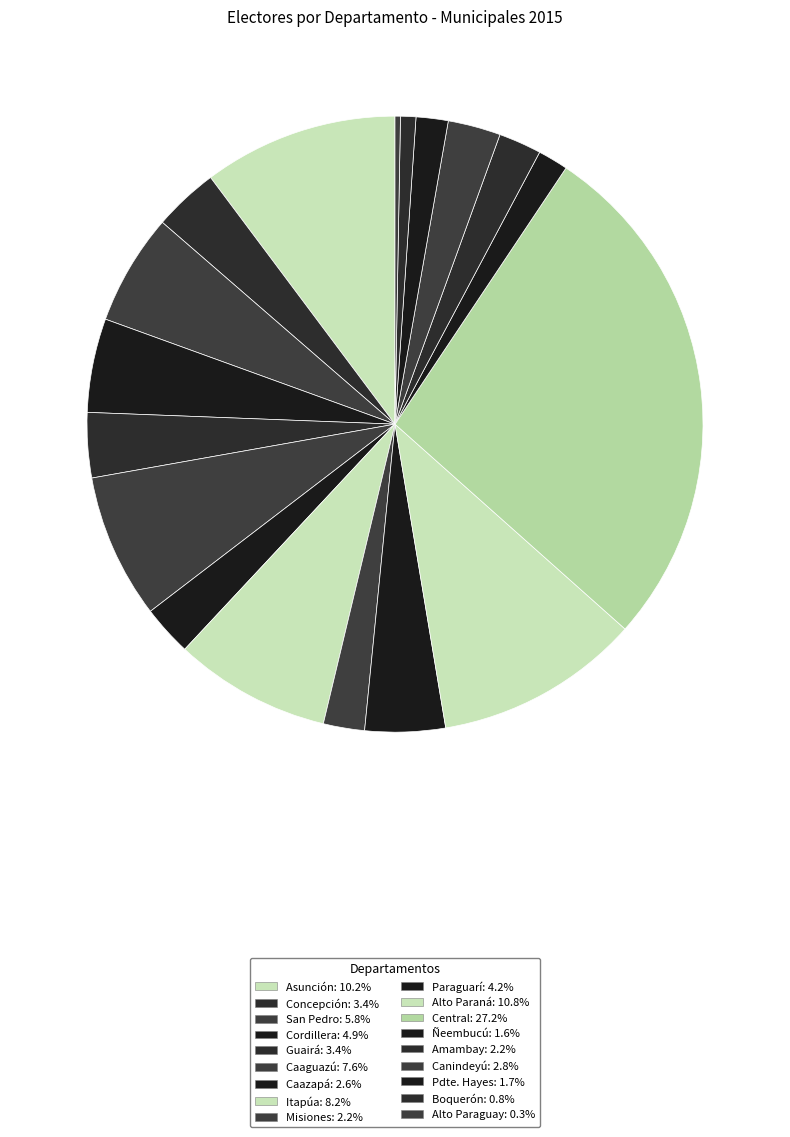

The Misiones slice represents 2% of the pie. True or false?

True